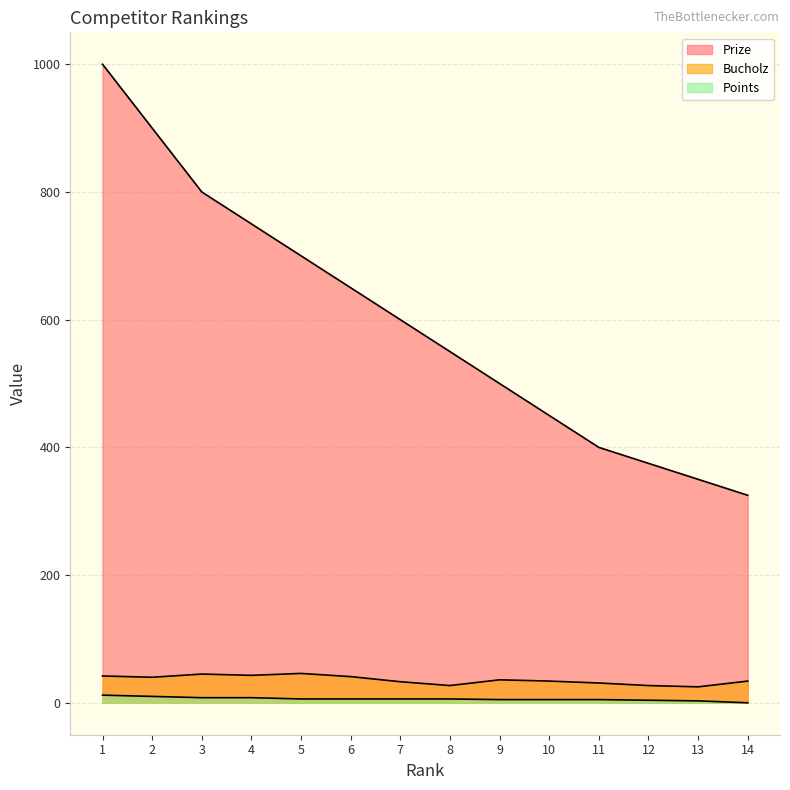

What are all the series names shown in the legend?

Prize, Bucholz, Points